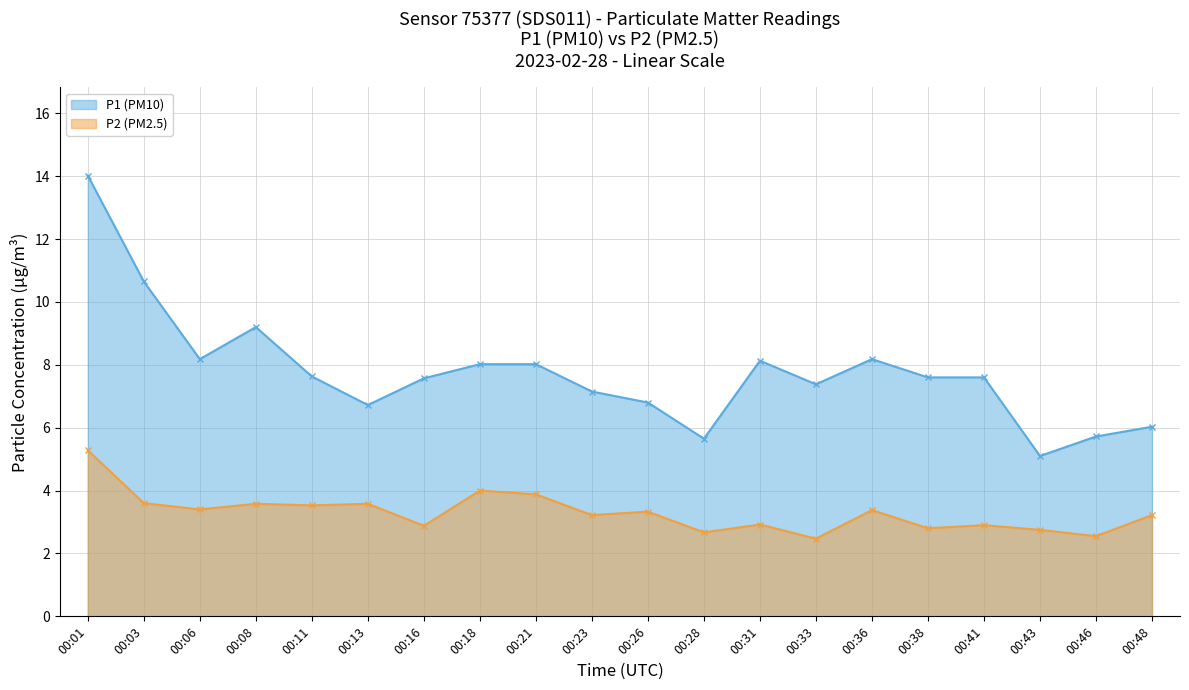

Which category has the highest value in the P2 (PM2.5) series?

00:01